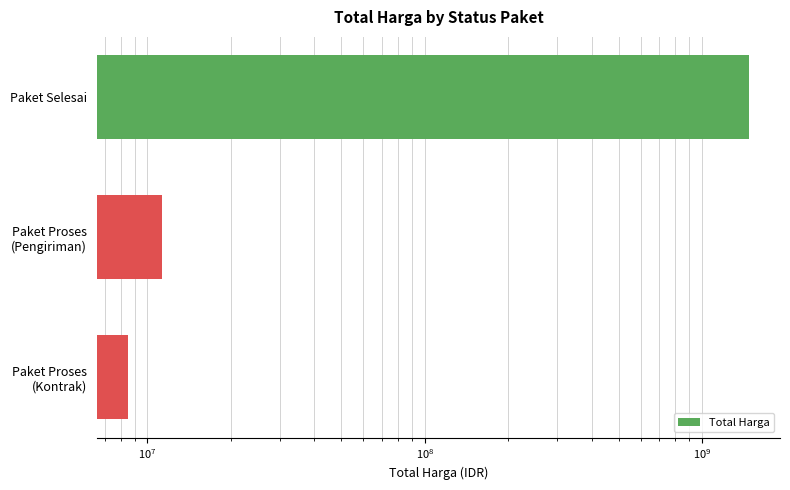

Is it true that the value at Paket Proses (Kontrak) is 8500000?

True